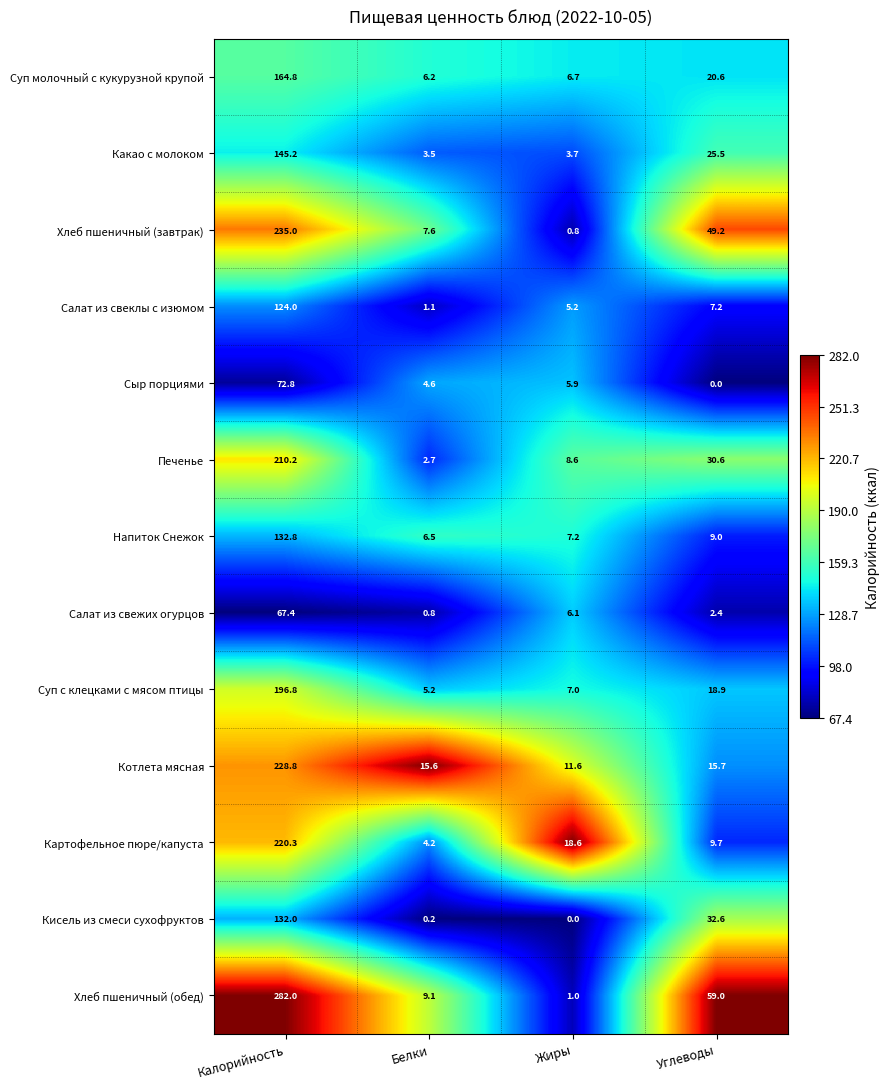

At which label does Напиток Снежок reach its peak?

Калорийность